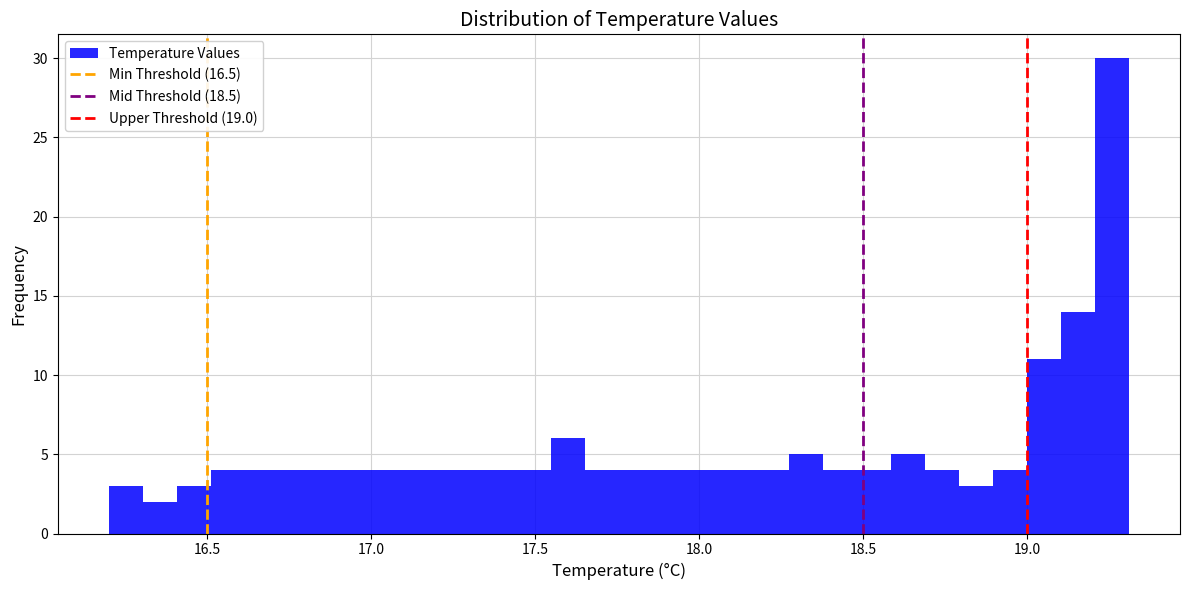

Read against the x-axis, roughly where is the centre of the tallest bar?

19.25